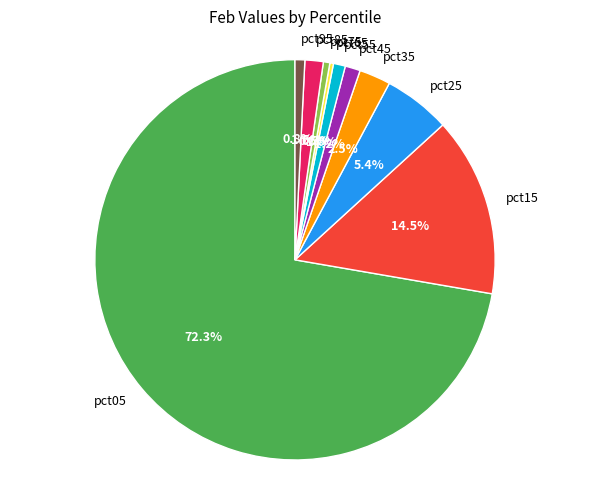

Which has a higher value, pct85 or pct75?

pct85